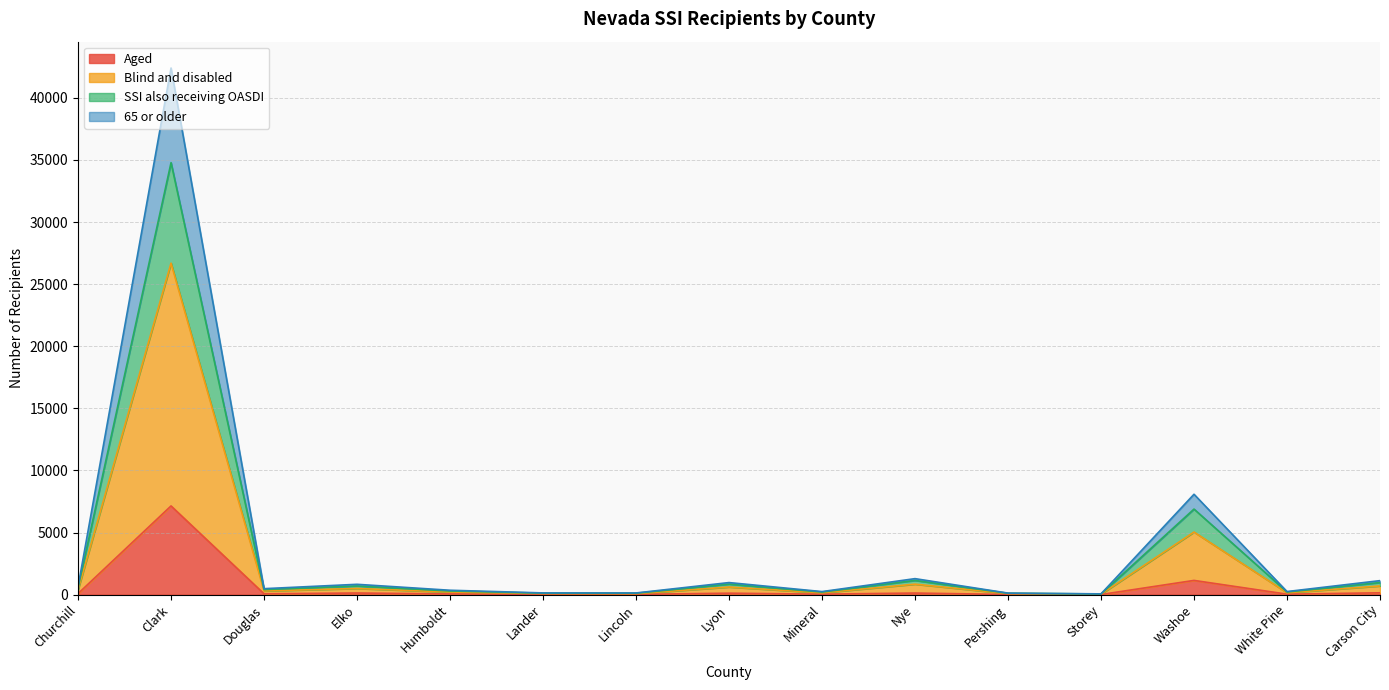

What is the highest value of the Aged series?

7139